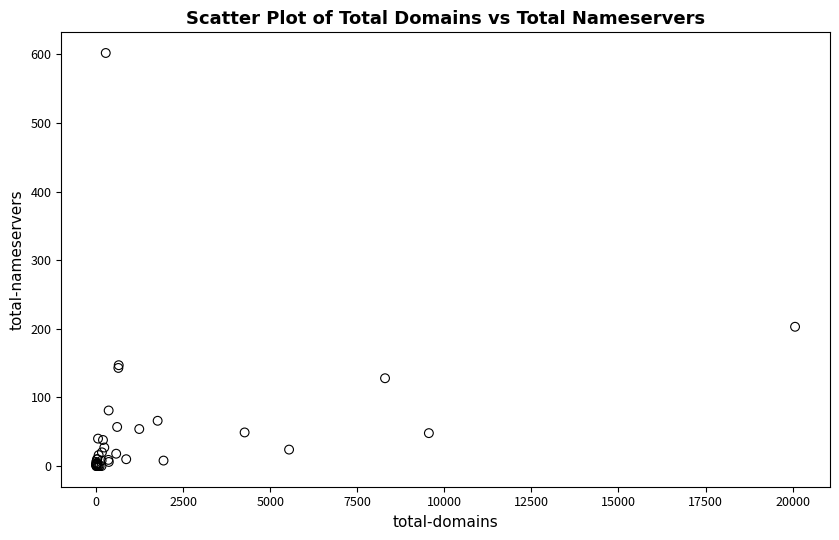

What Y value in the scatter plot is closest to 301?

203